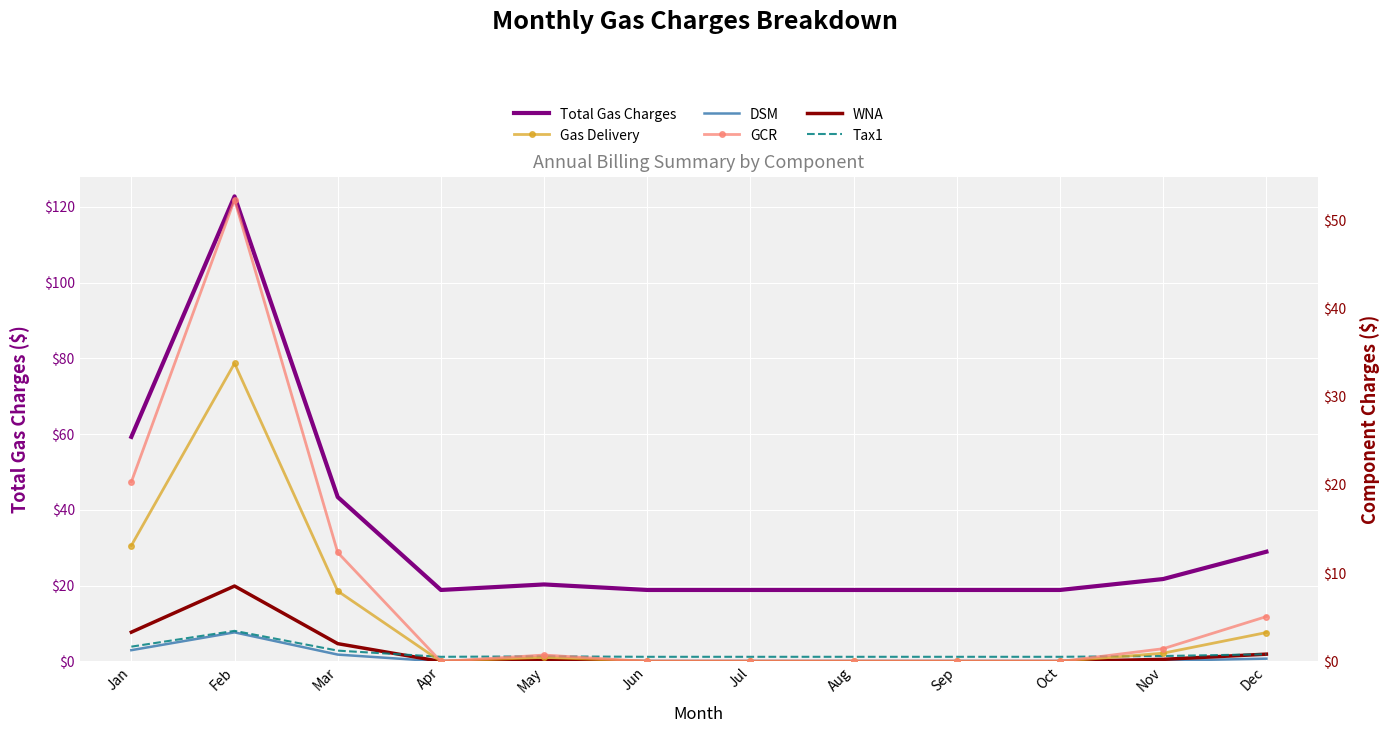

What are all the series names shown in the legend?

Total Gas Charges, Gas Delivery, DSM, GCR, WNA, Tax1